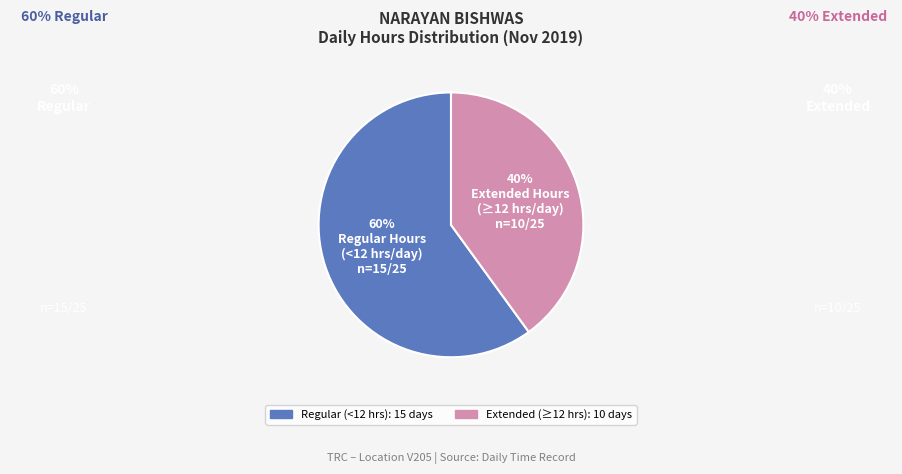

Is there a majority slice in this chart?

Yes